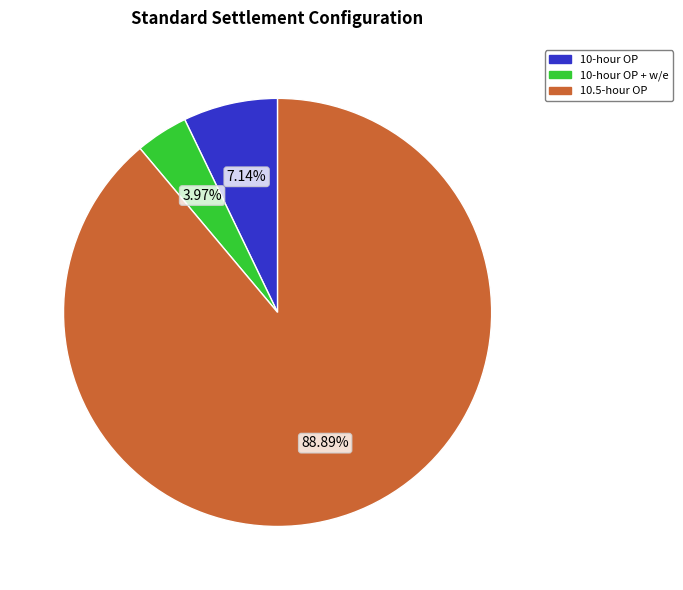

To the nearest percent, what is the average slice percentage?

33%